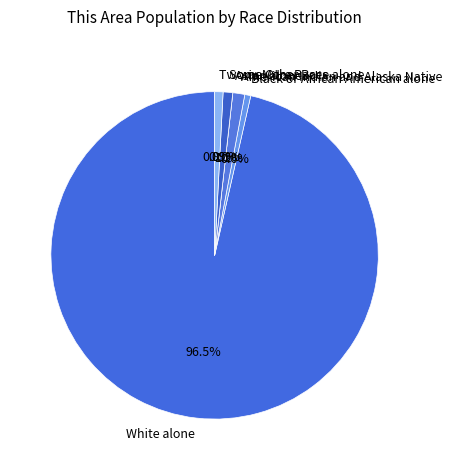

To the nearest percent, what percentage of the pie is Black or African American alone?

1%